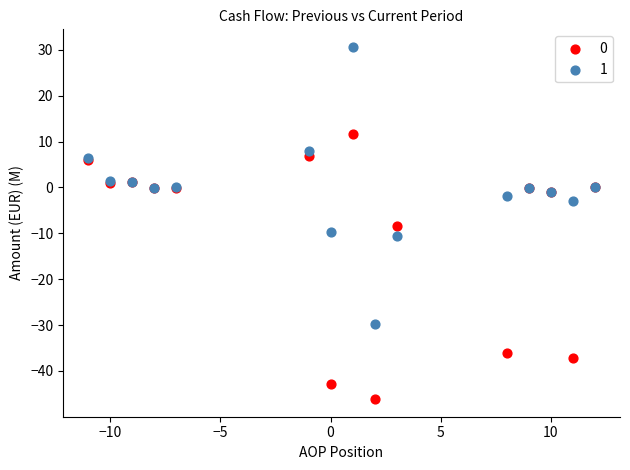

What is the X range (max minus min) for the scatter plot?

23.0